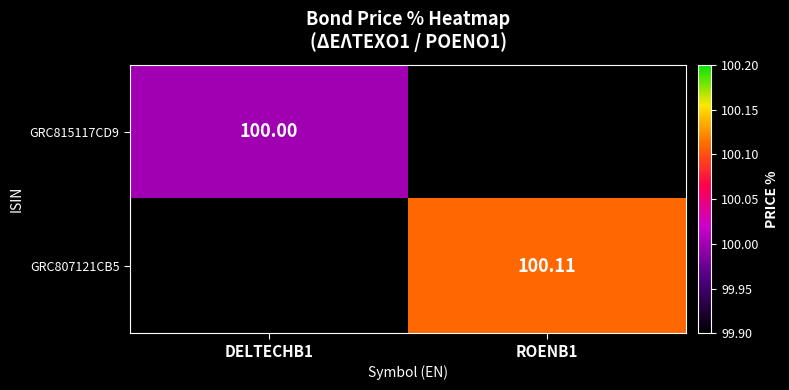

Is the value of GRC807121CB5 at ROENB1 greater than the value of GRC815117CD9 at DELTECHB1?

Yes